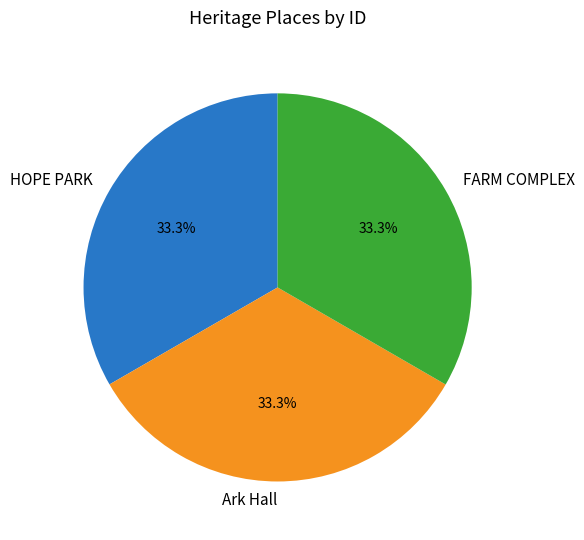

Does HOPE PARK represent more than half of the total?

No